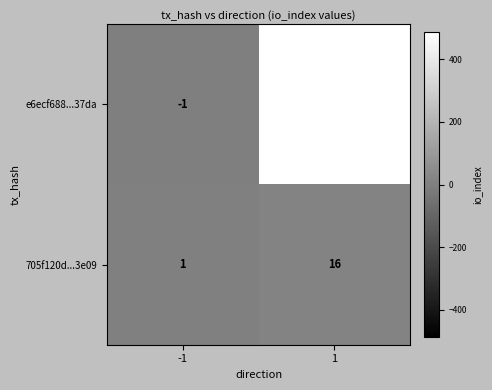

What is the difference between the highest and lowest values at 1?

471